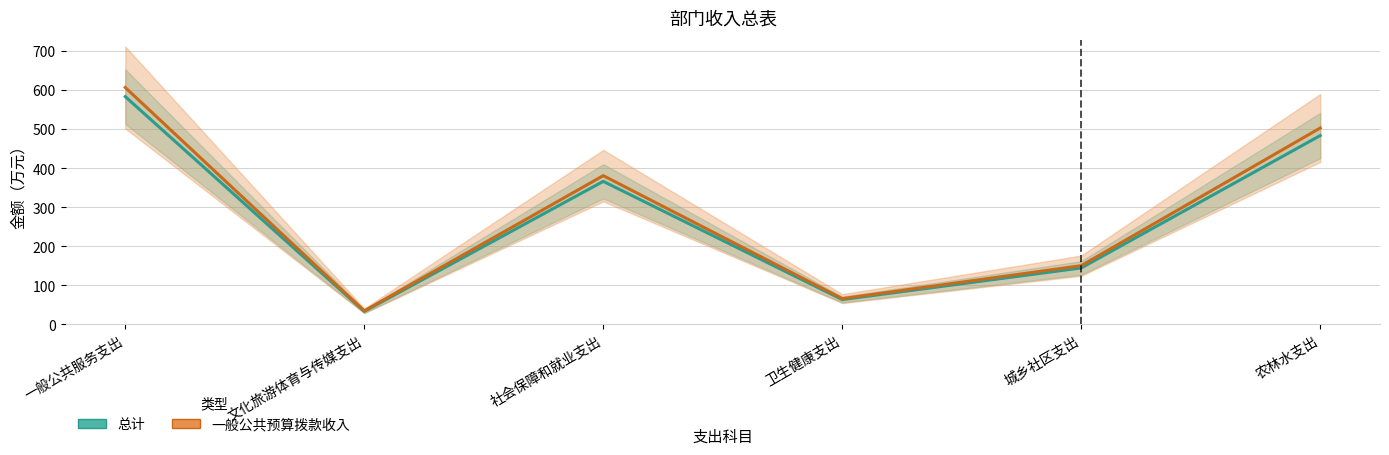

What is the label of the 1st point from the left?

一般公共服务支出